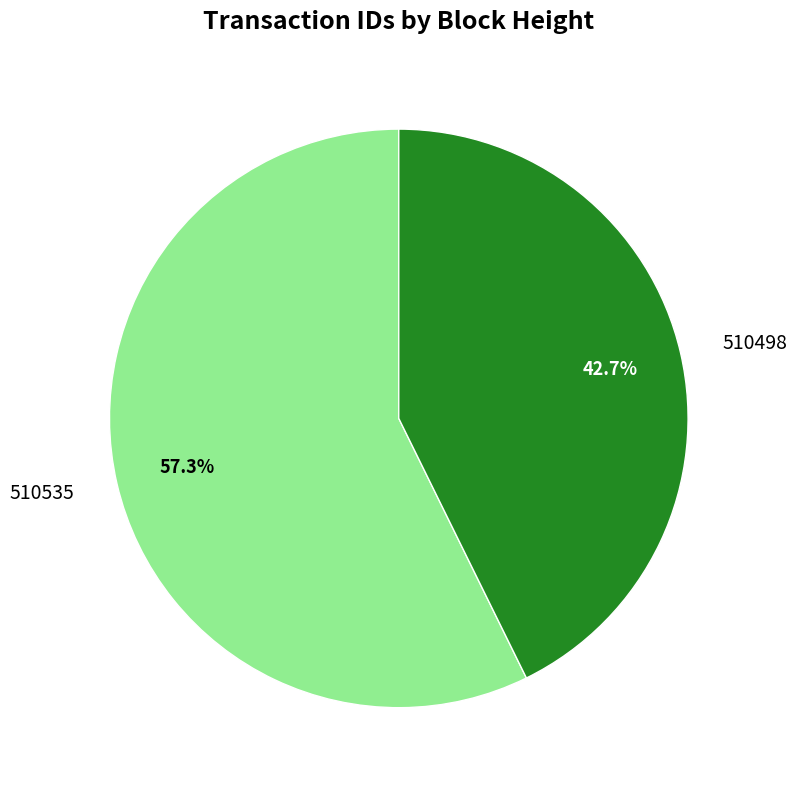

Does 510535 represent more than half of the total?

Yes